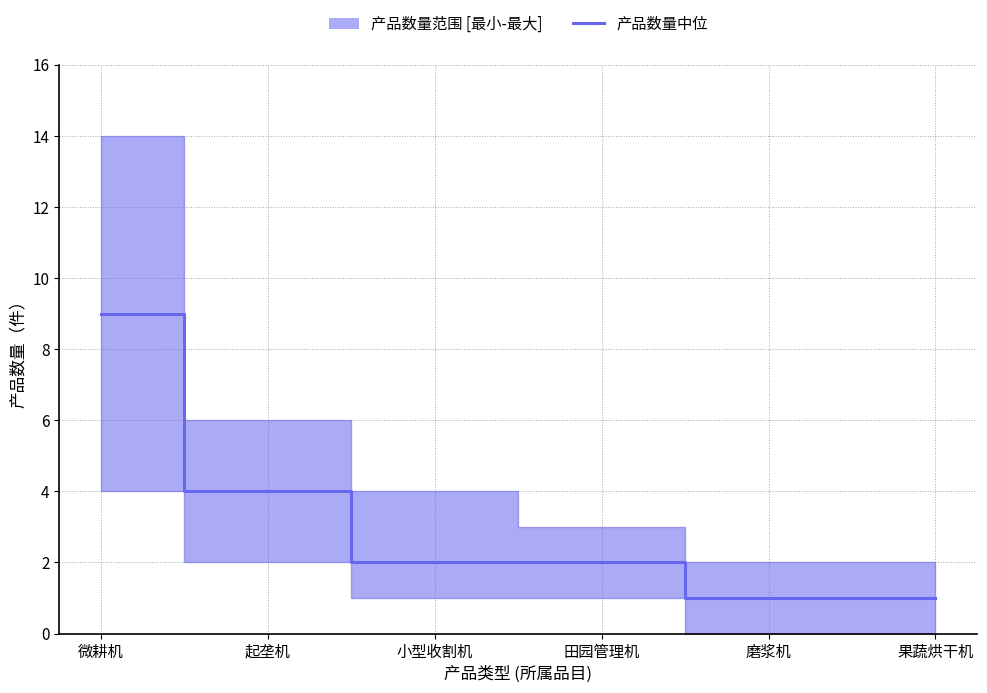

What is the label of the 4th point from the right?

小型收割机